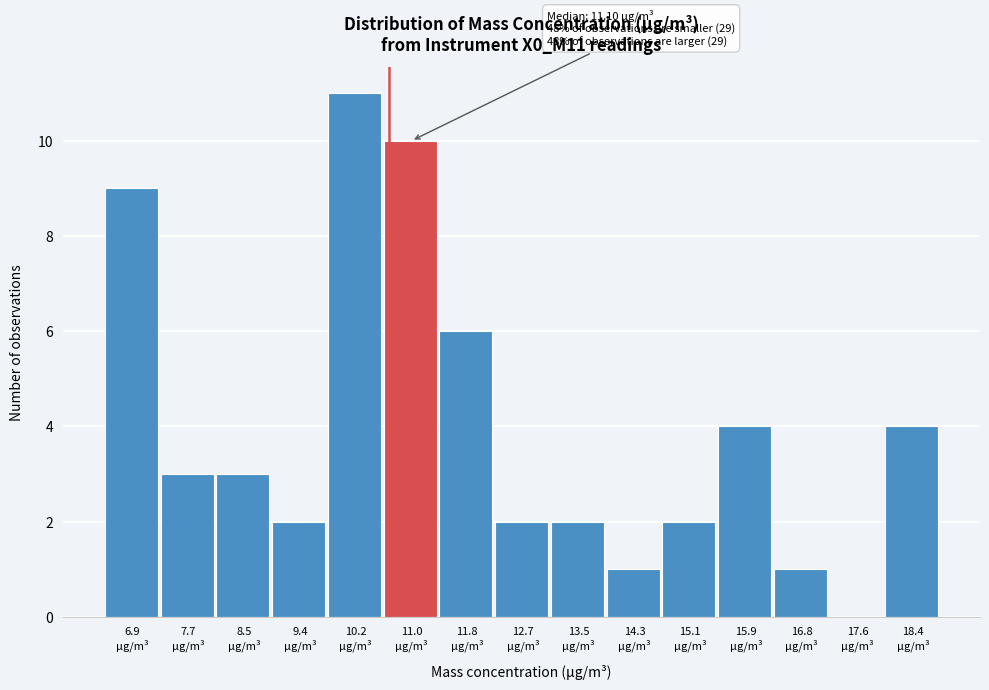

What is the greatest value displayed?

11